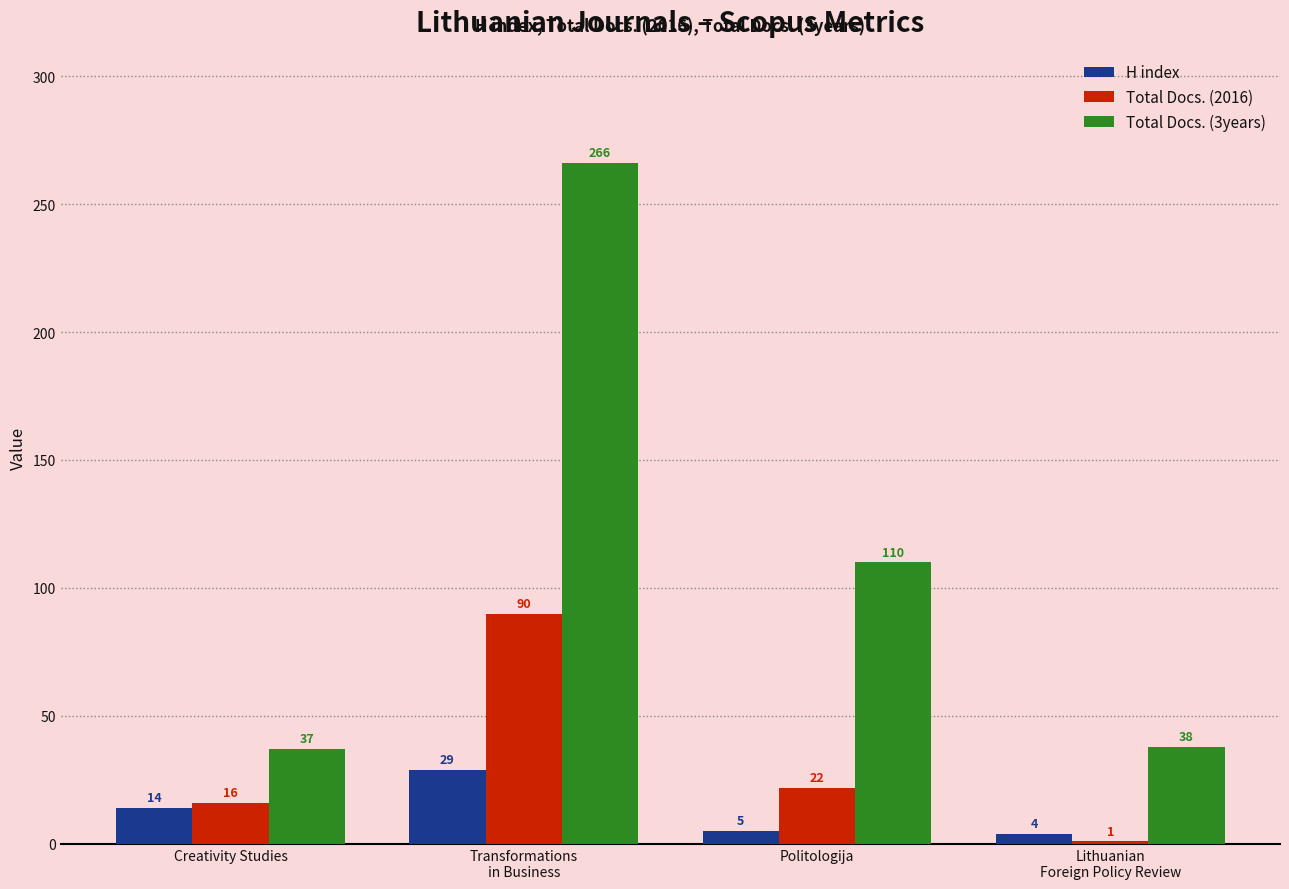

Which series has the largest range (max minus min)?

Total Docs. (3years)